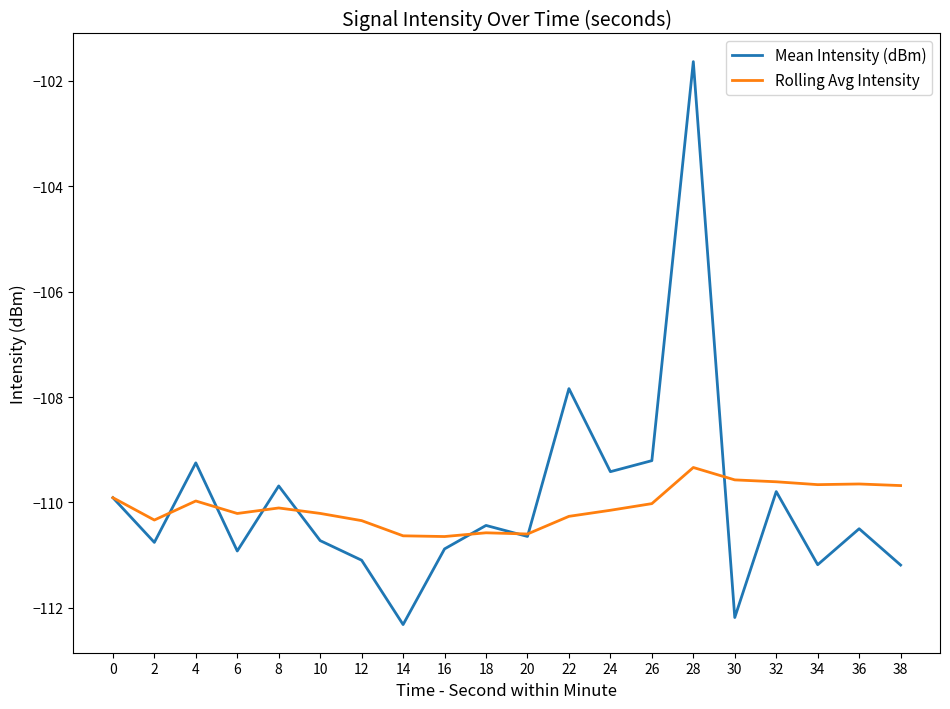

Does the chart have visible grid lines?

No